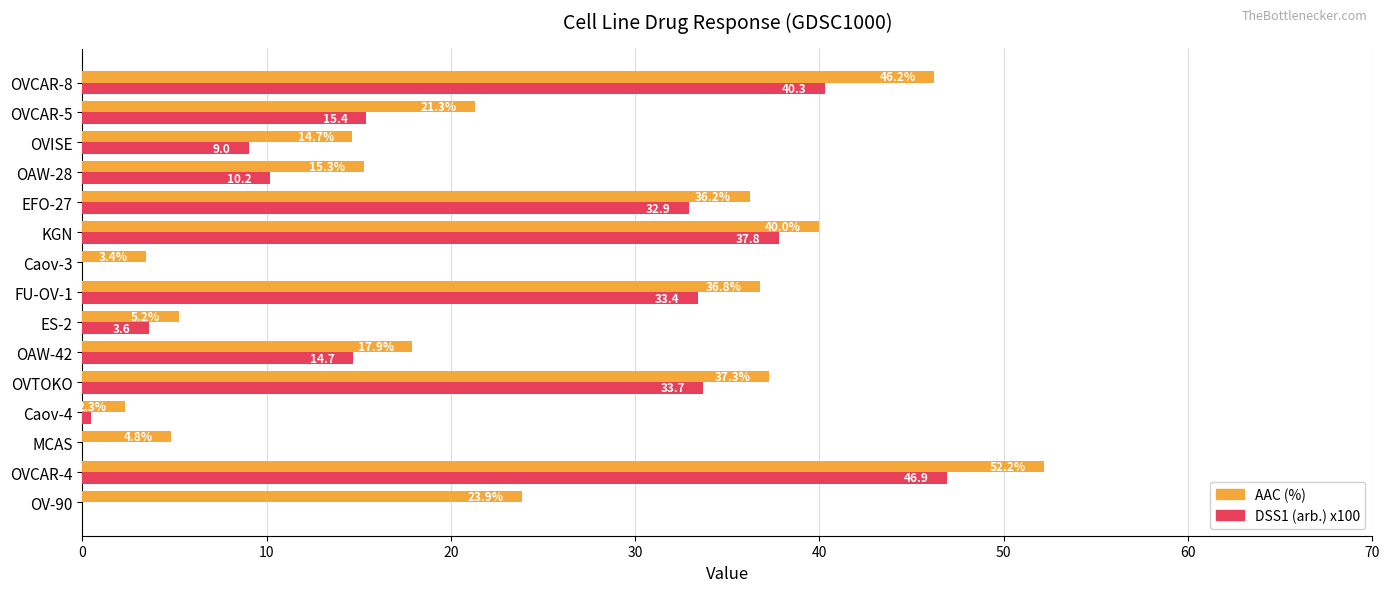

Is the value of AAC (%) at OVCAR-5 greater than the value of DSS1 (arb.) x100 at Caov-4?

Yes